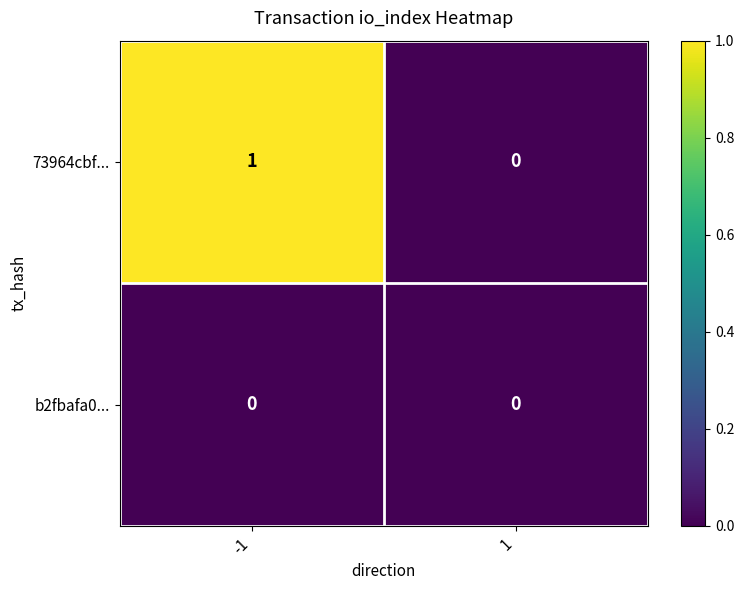

The 73964cbf... series shows 0 at 1. True or false?

True